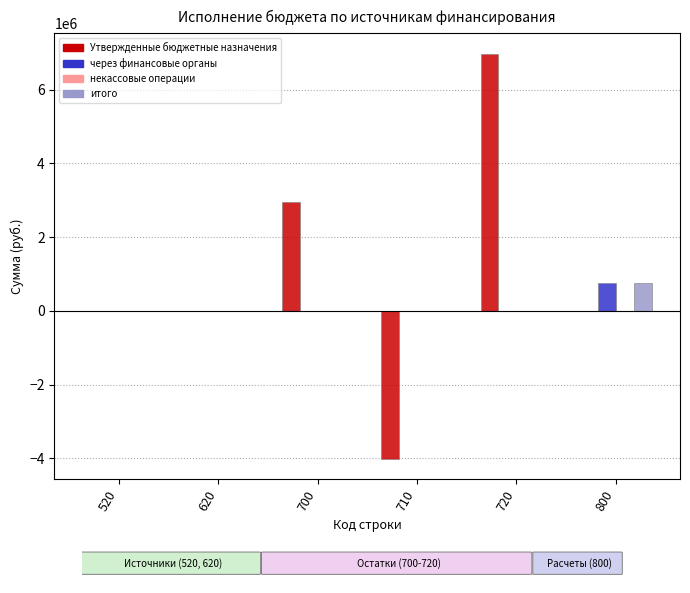

Reading left to right, transcribe all the data shown in this chart.

Утвержденные бюджетные назначения: 520=0.0	620=0.0	700=2960128.4	710=-4014171.0	720=6974299.4	800=0.0
через финансовые органы: 520=0.0	620=0.0	700=0.0	710=0.0	720=0.0	800=746756.0
итого: 520=0.0	620=0.0	700=0.0	710=0.0	720=0.0	800=746756.0